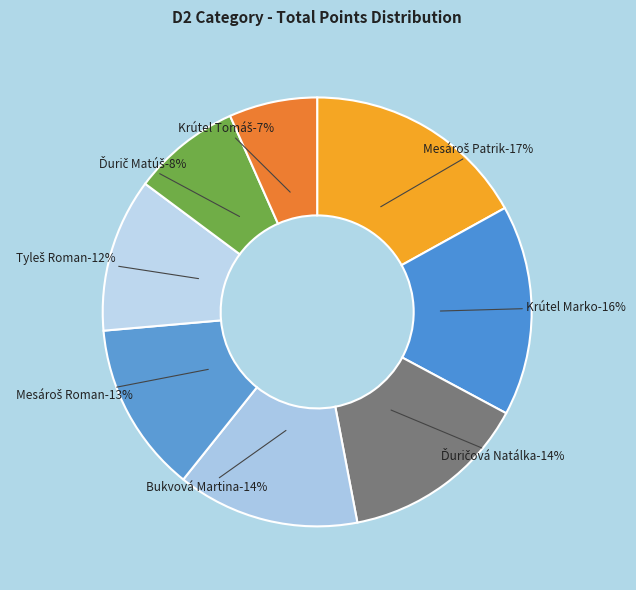

Between Ďurič Matúš and Mesároš Roman, which is larger?

Mesároš Roman